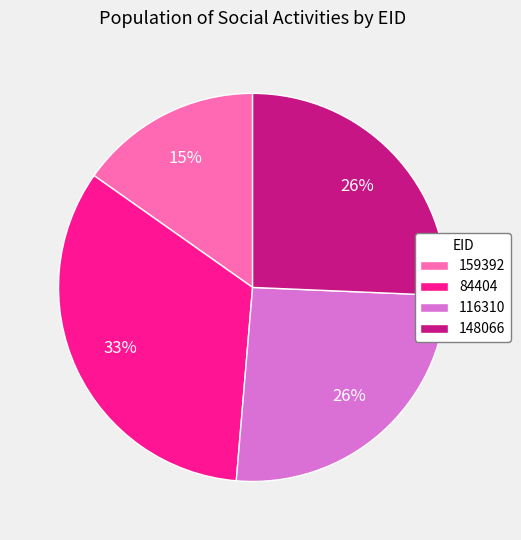

Is it true that 84404 is 28% of the pie?

False